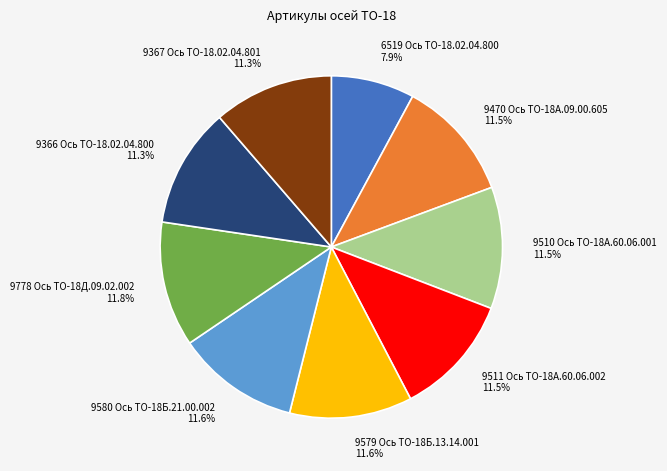

To the nearest percent, what is the average slice percentage?

11%